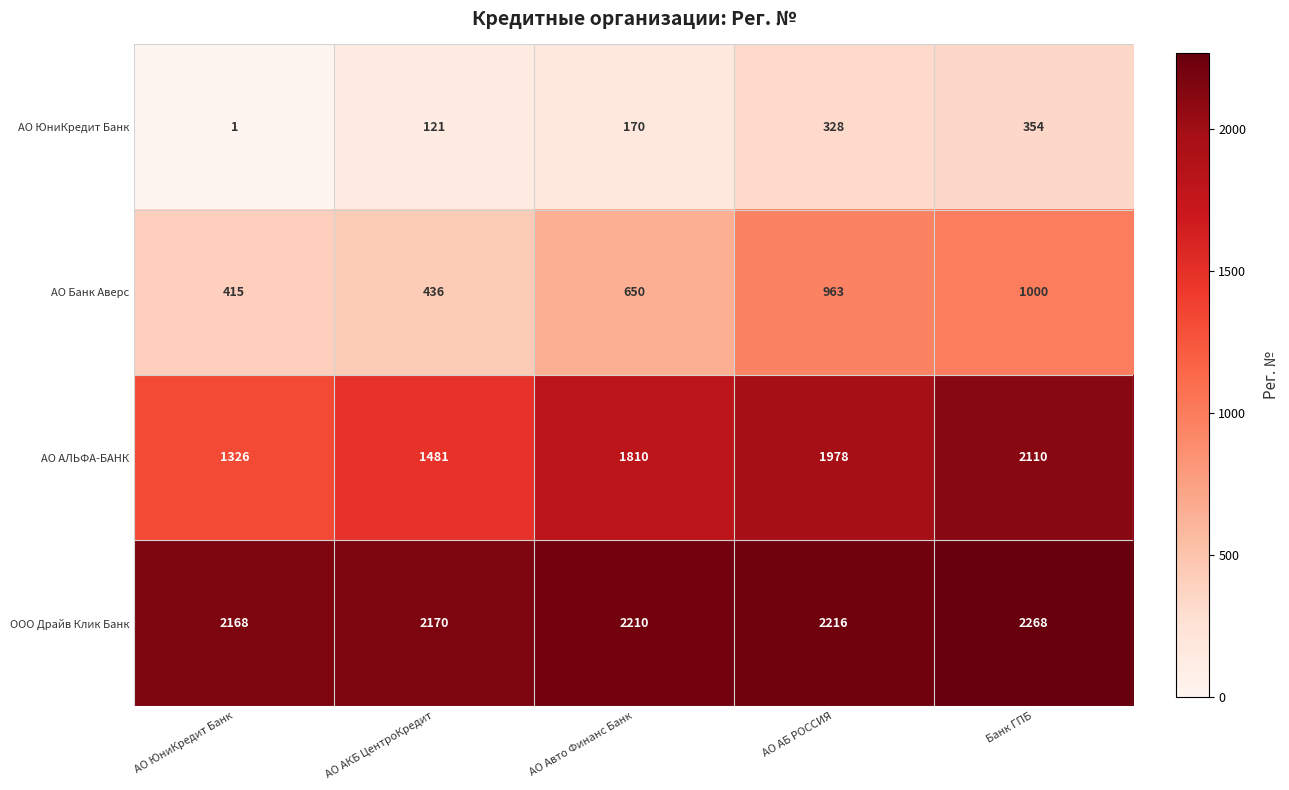

Which category has the lowest value across all series?

АО ЮниКредит Банк